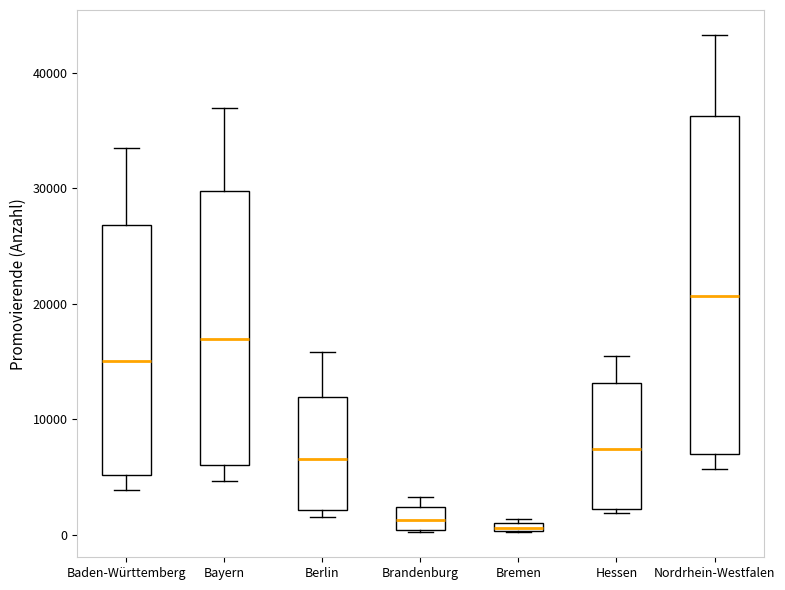

Which box has the highest median line?

Nordrhein-Westfalen